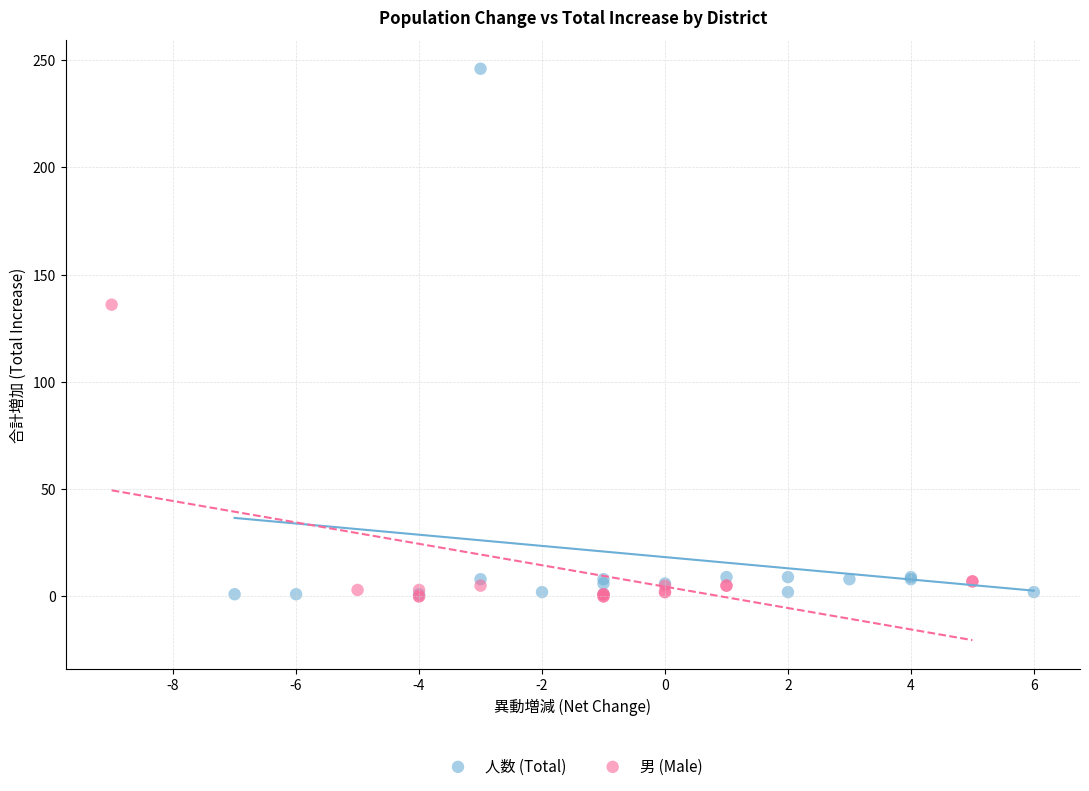

Which series has the widest spread of Y values?

人数 (Total)